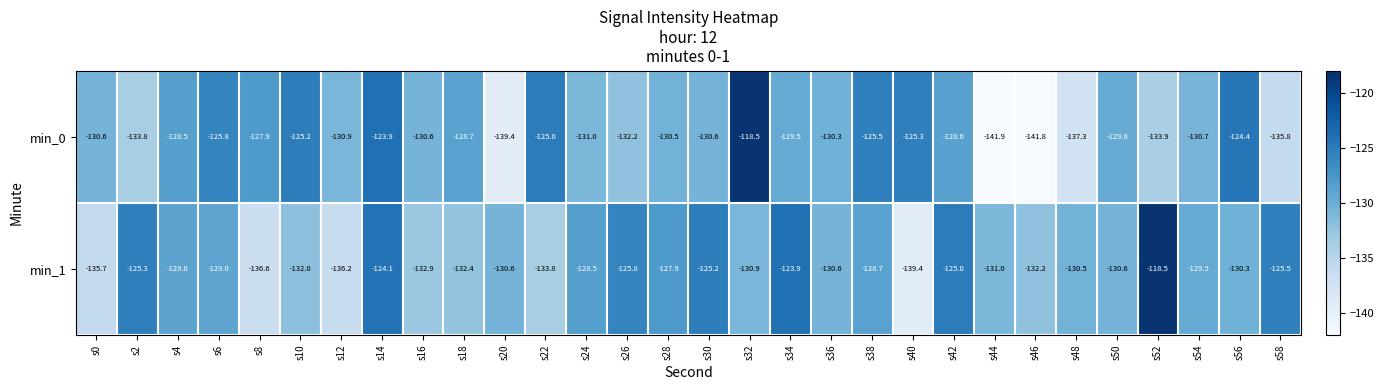

Which series changed the most between s0 and s54?

min_1